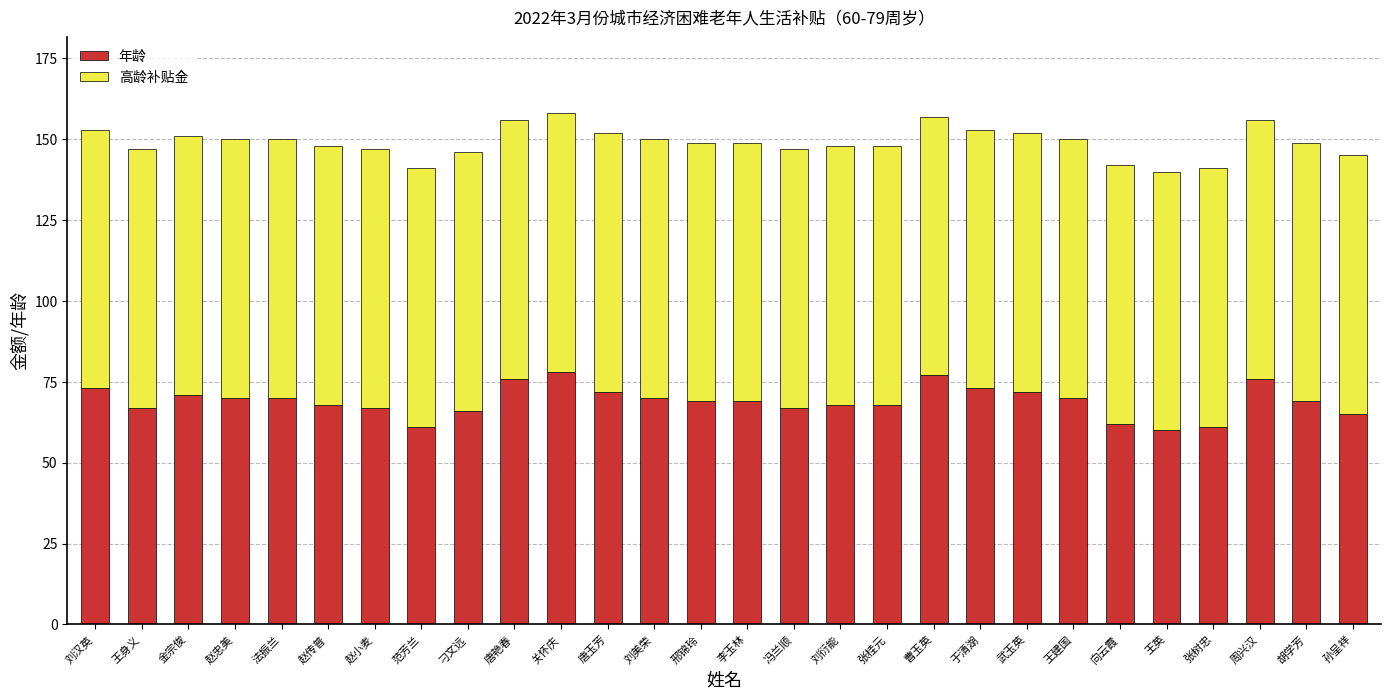

What is the total value across all series at 刘美荣?

150